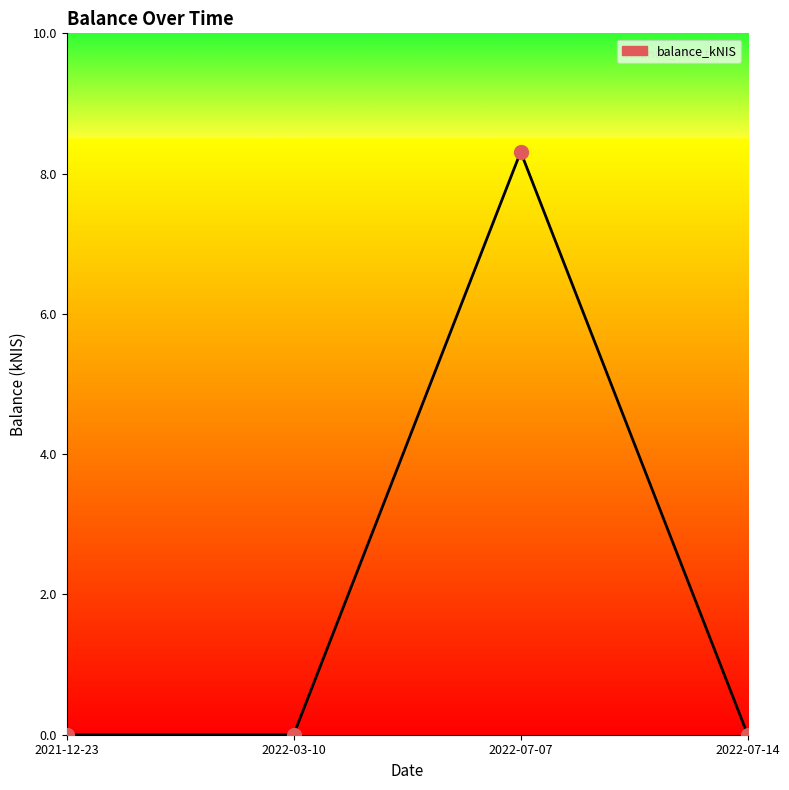

What is the change in value from 2022-03-10 to 2022-07-07?

+8.3